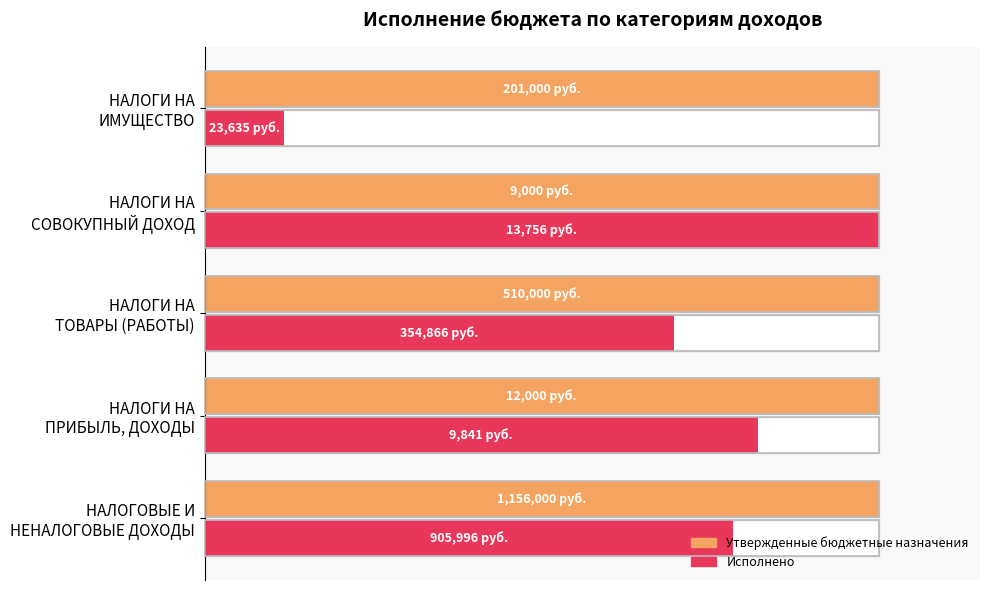

Which series has the widest spread of values?

Исполнено